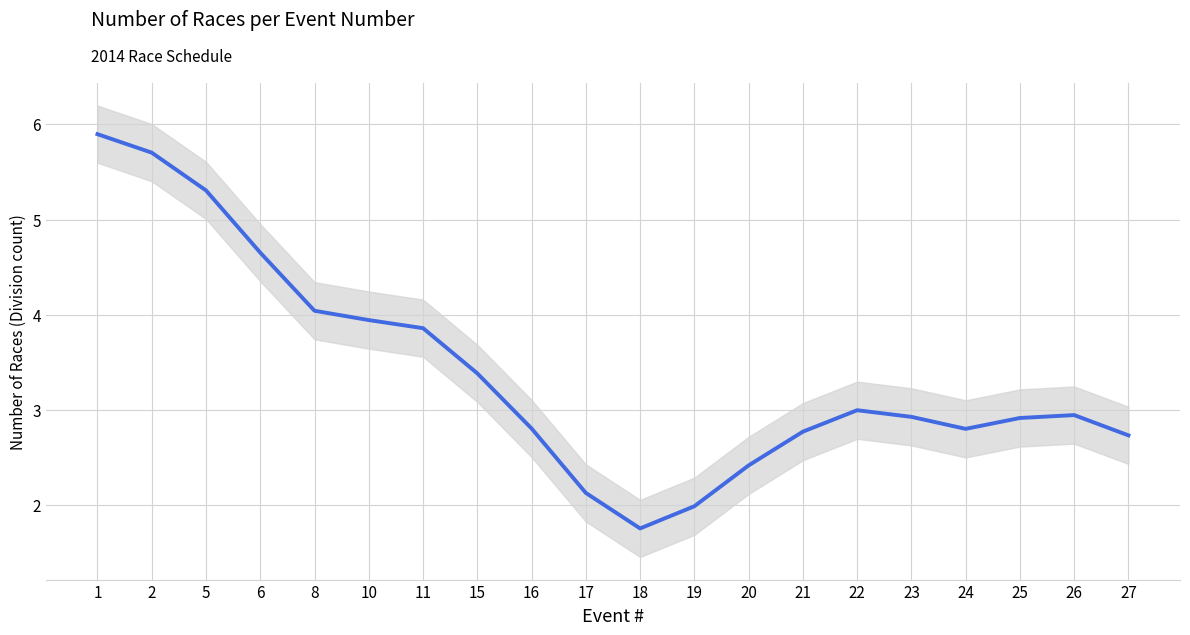

Where is the data nearest to the value 3?

22